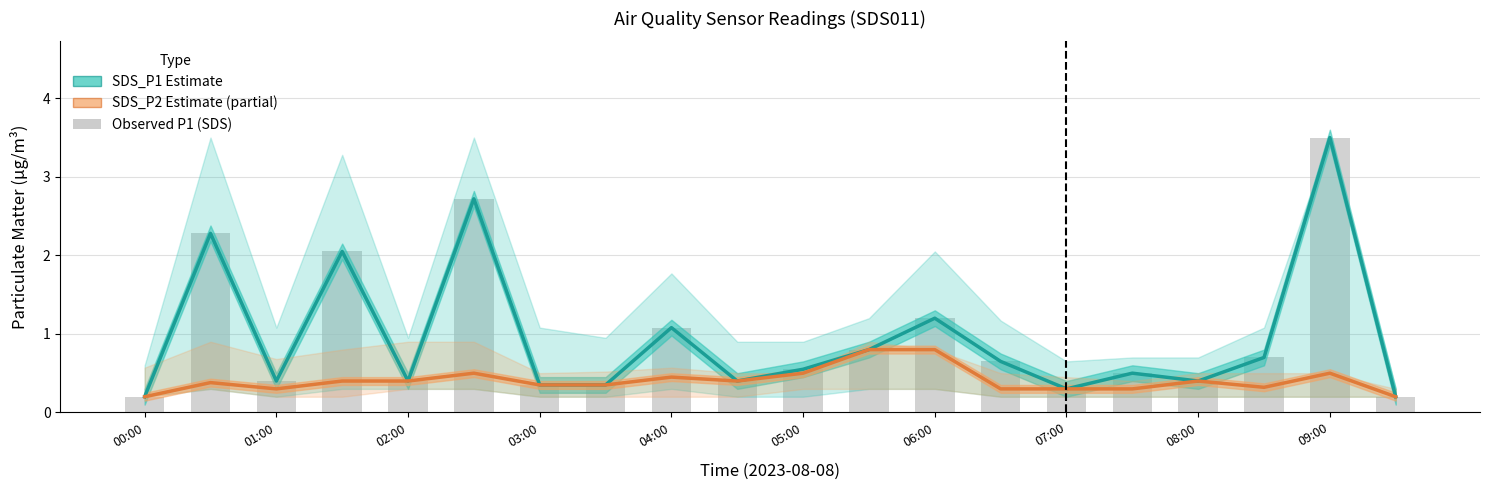

Is it true that SDS_P2 Estimate (partial) equals 0.5 at 01:00?

False